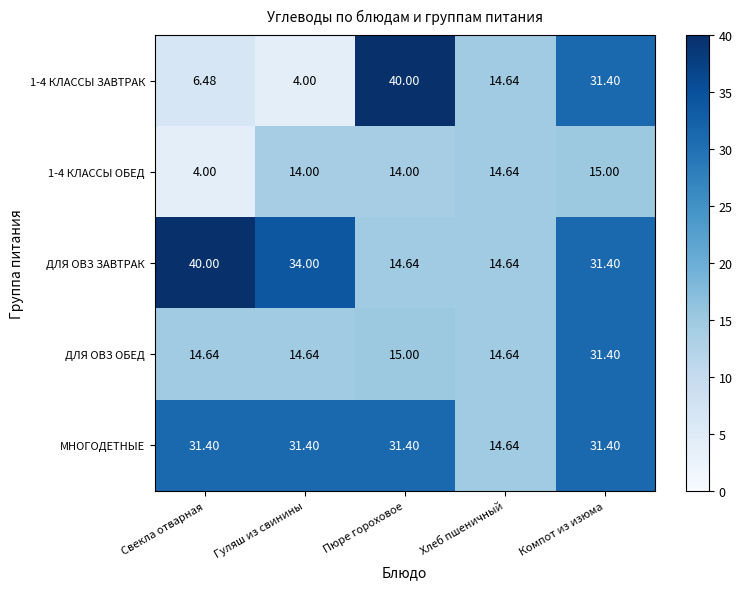

Rank the categories by 1-4 КЛАССЫ ЗАВТРАК value from lowest to highest.

Гуляш из свинины, Свекла отварная, Хлеб пшеничный, Компот из изюма, Пюре гороховое